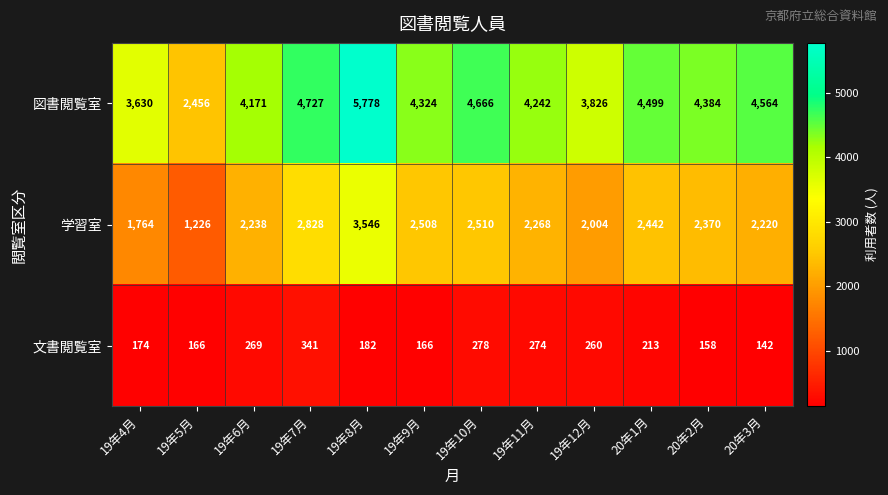

Count the number of data series in this chart.

3